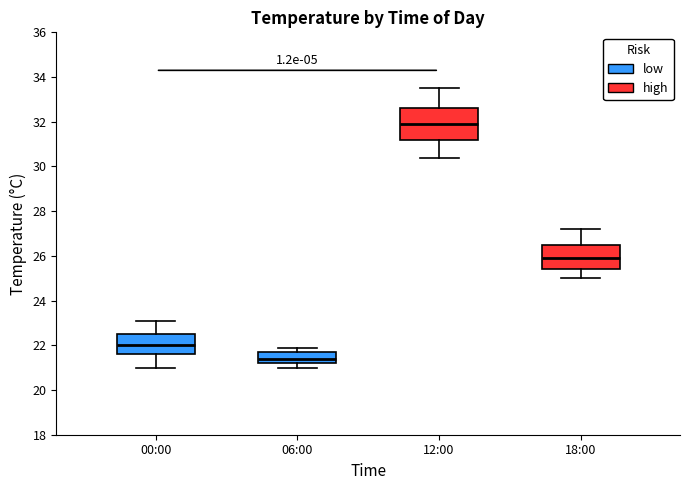

Which box has the highest median line?

12:00